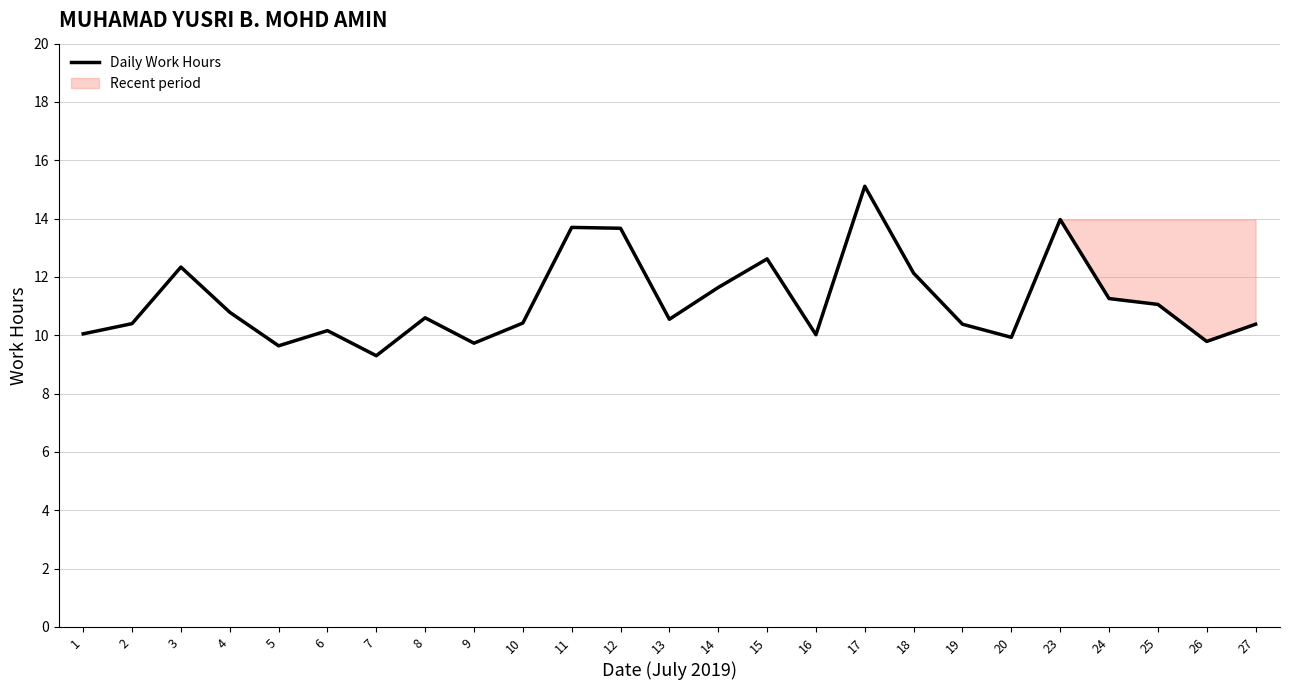

What is the greatest value displayed?

15.1